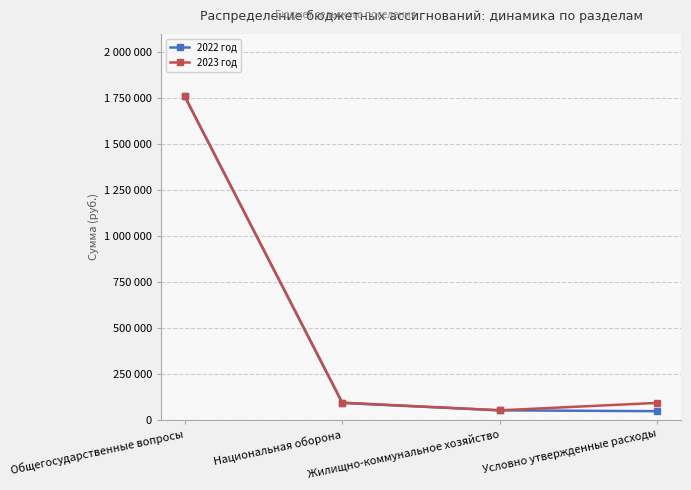

True or false: 2023 год has more than 0 points higher than both neighbors.

False